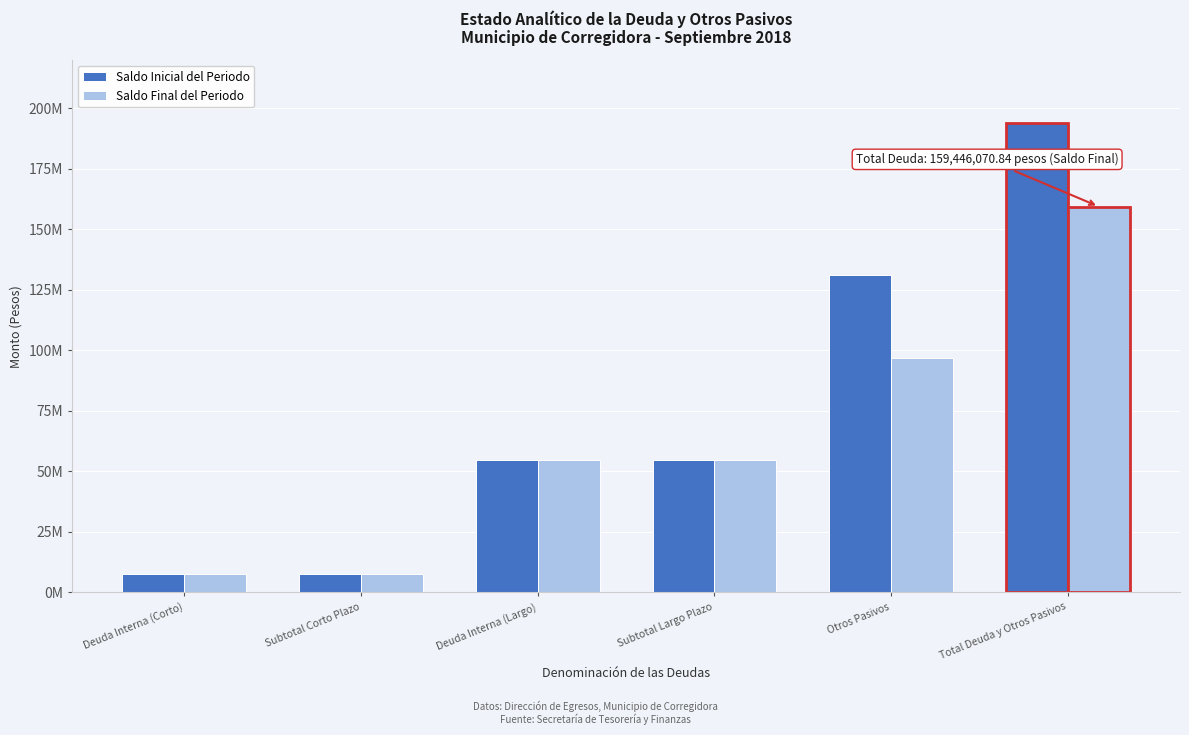

What are all the series names shown in the legend?

Saldo Inicial del Periodo, Saldo Final del Periodo